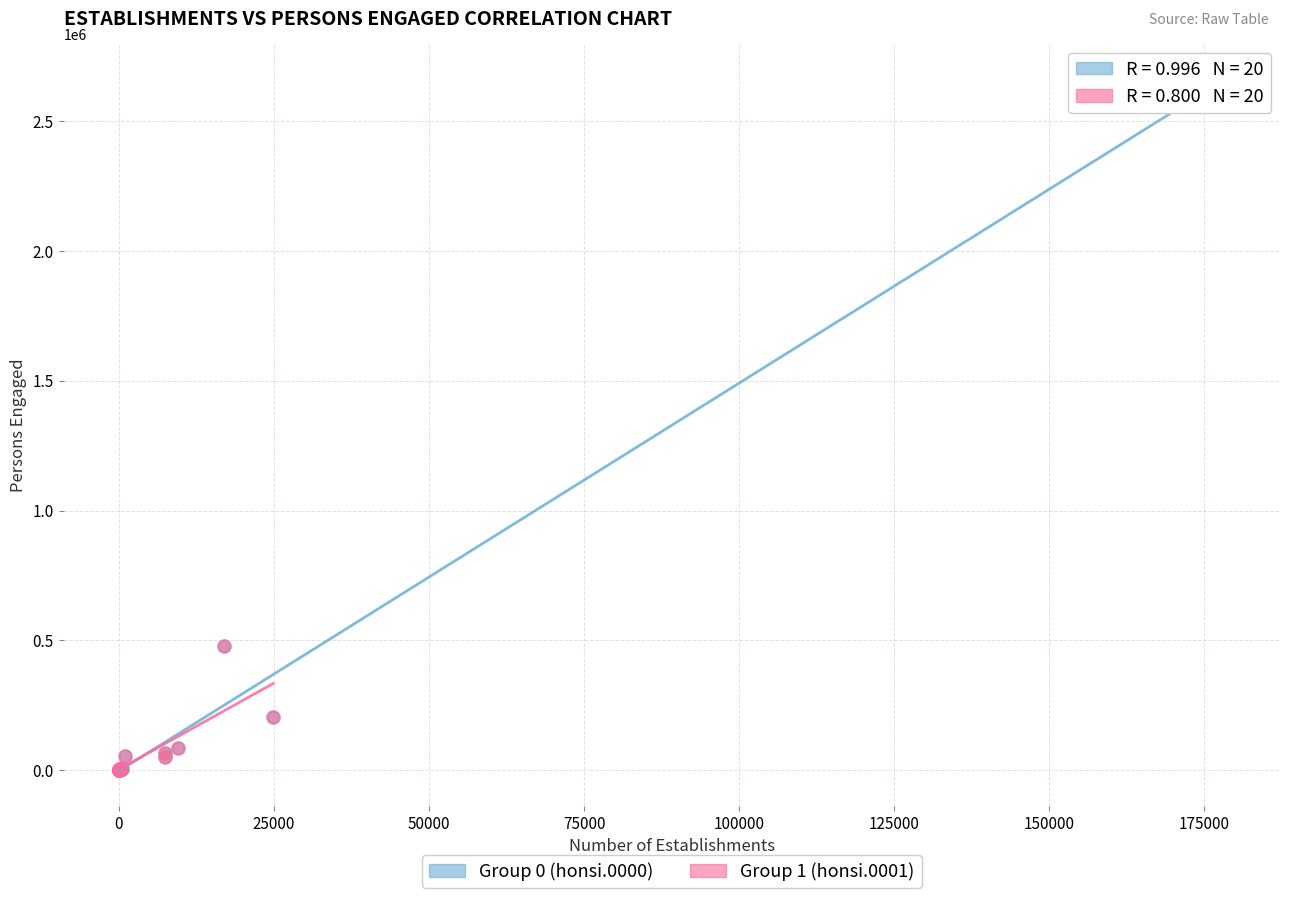

Which series reaches the maximum Y coordinate?

Group 0 (honsi.0000)